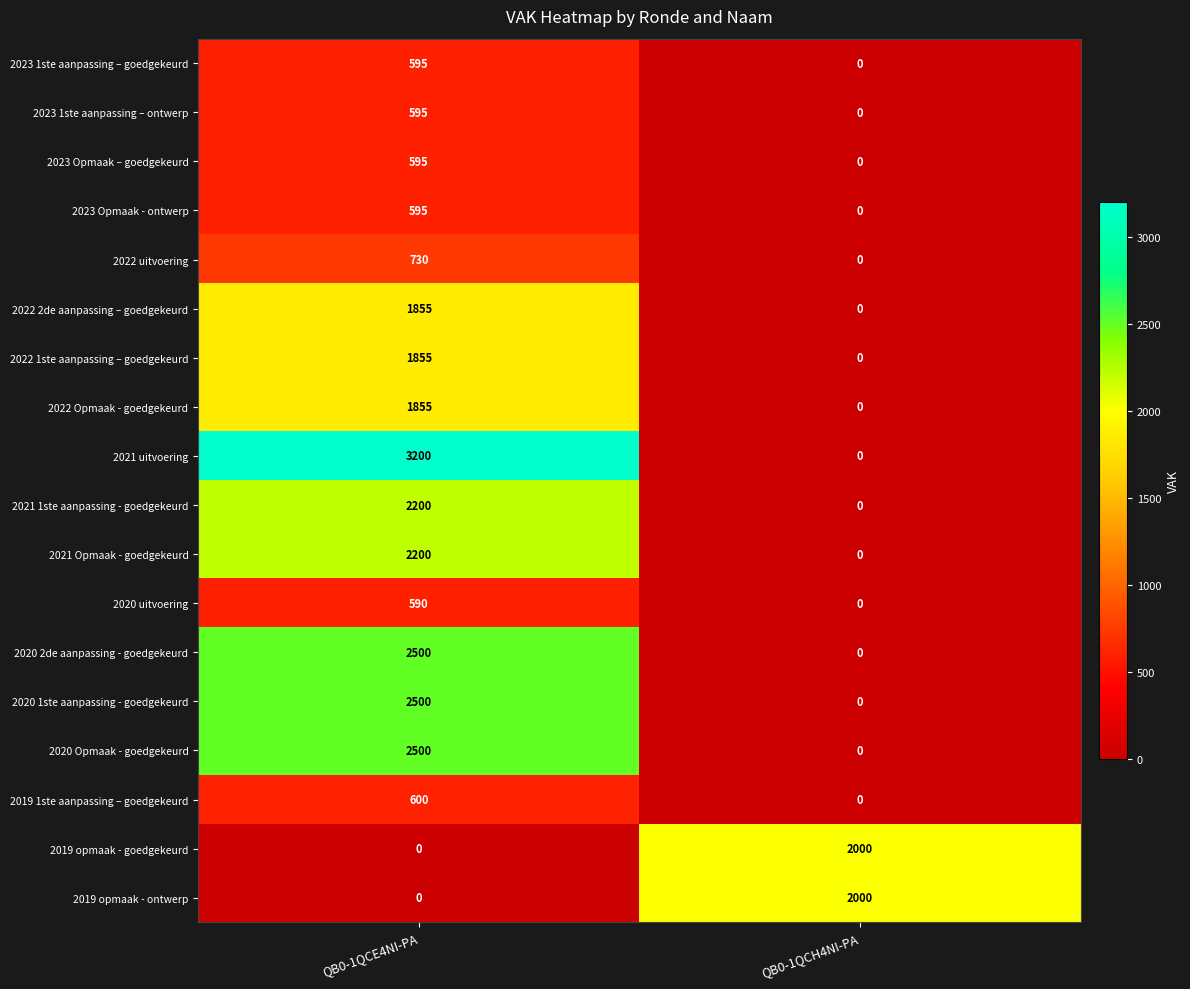

Where is 2022 1ste aanpassing – goedgekeurd nearest to the value 927?

QB0-1QCH4NI-PA